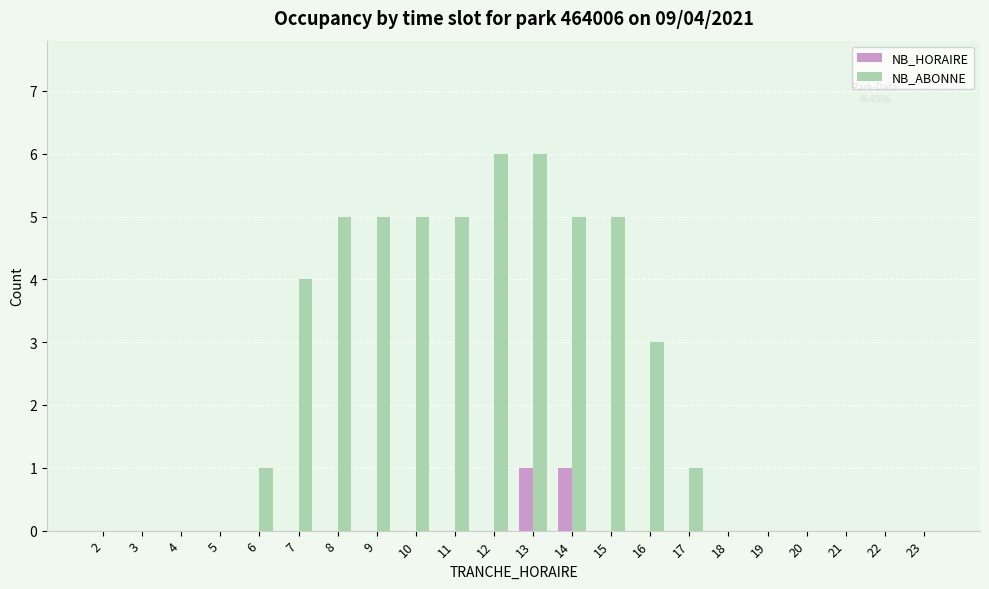

The NB_ABONNE series shows 0 at 20. True or false?

True